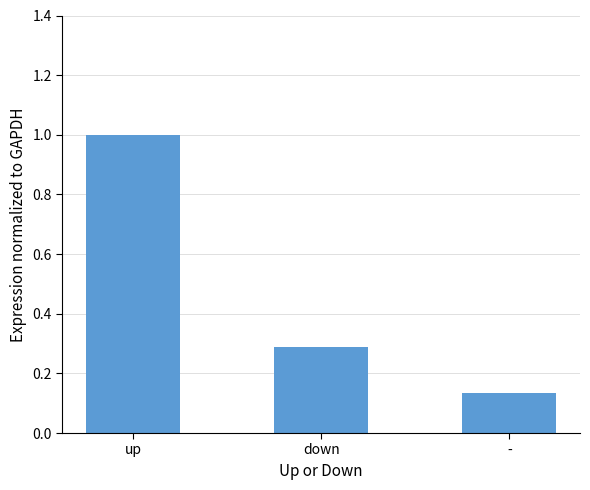

The chart shows a value of 0.3 at down. True or false?

True